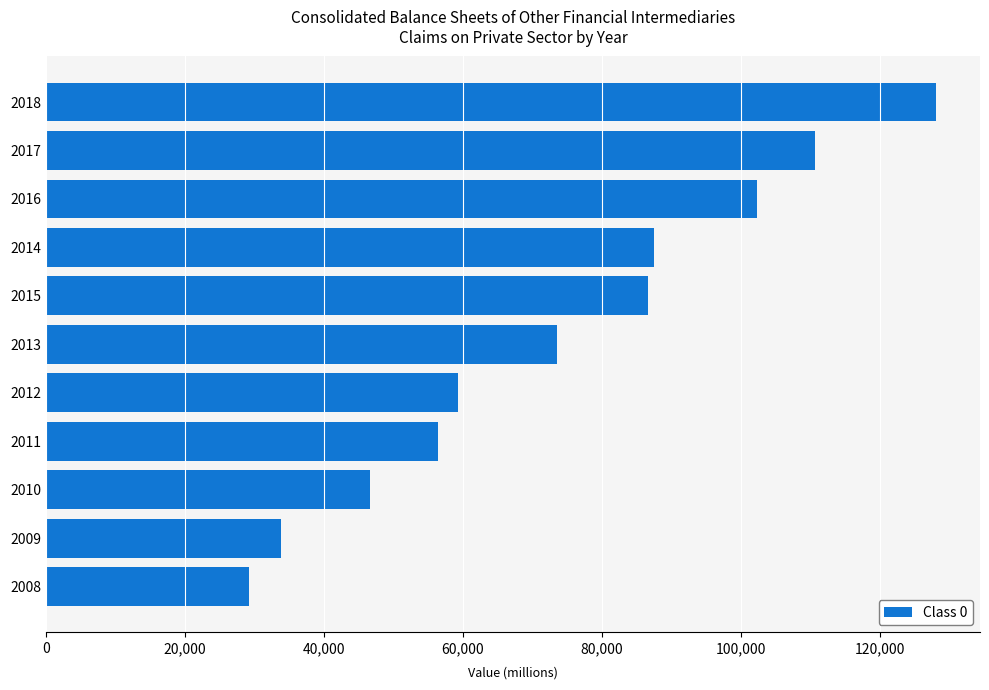

What is the change in value from 2018 to 2015?

-41306.1